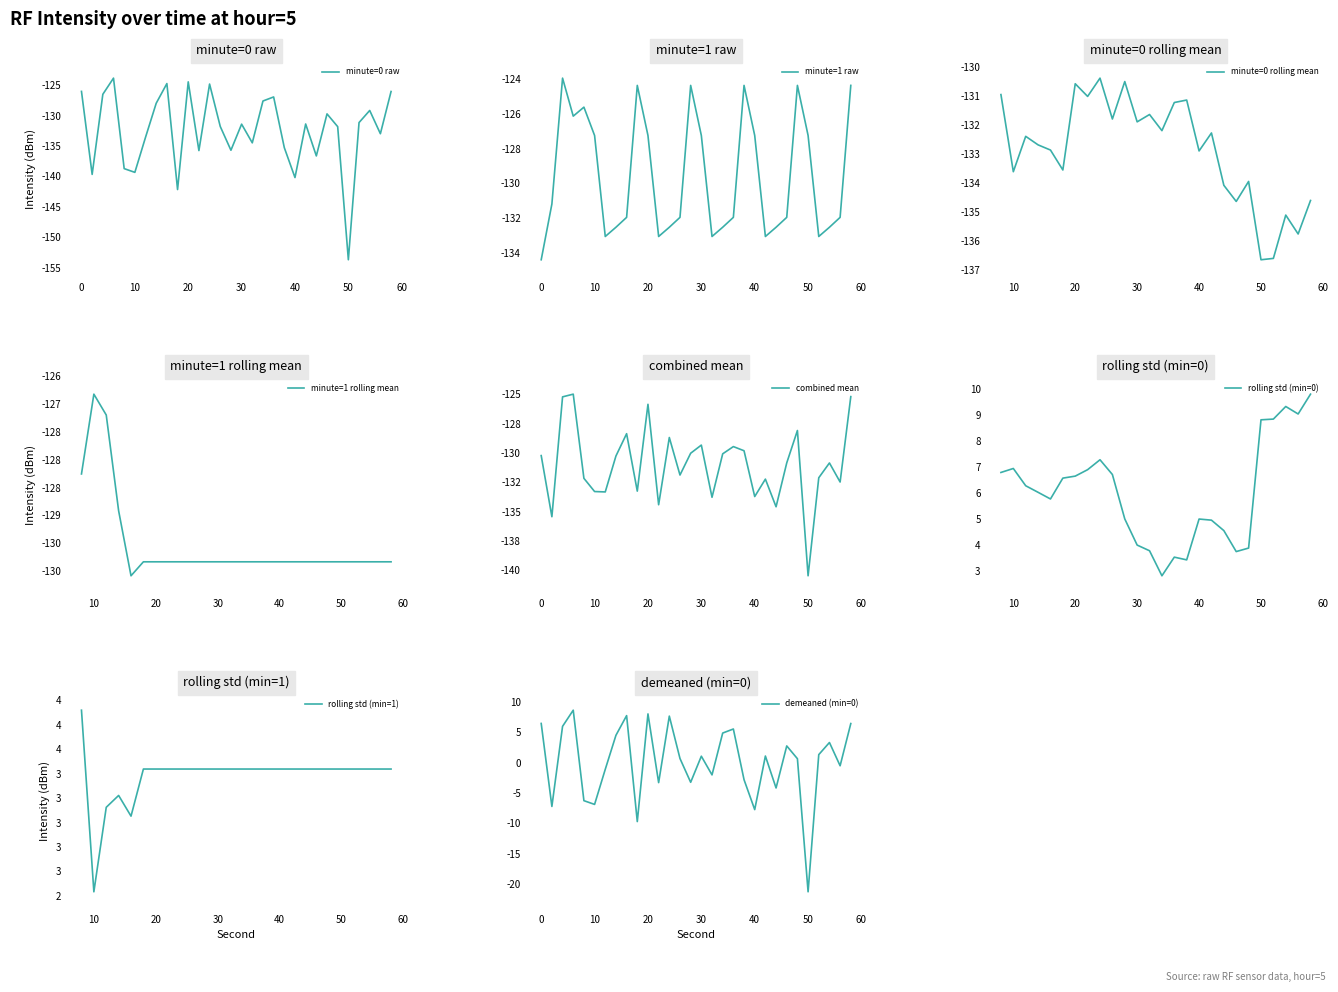

Is it true that minute=0 raw equals -209.0 at 50?

False